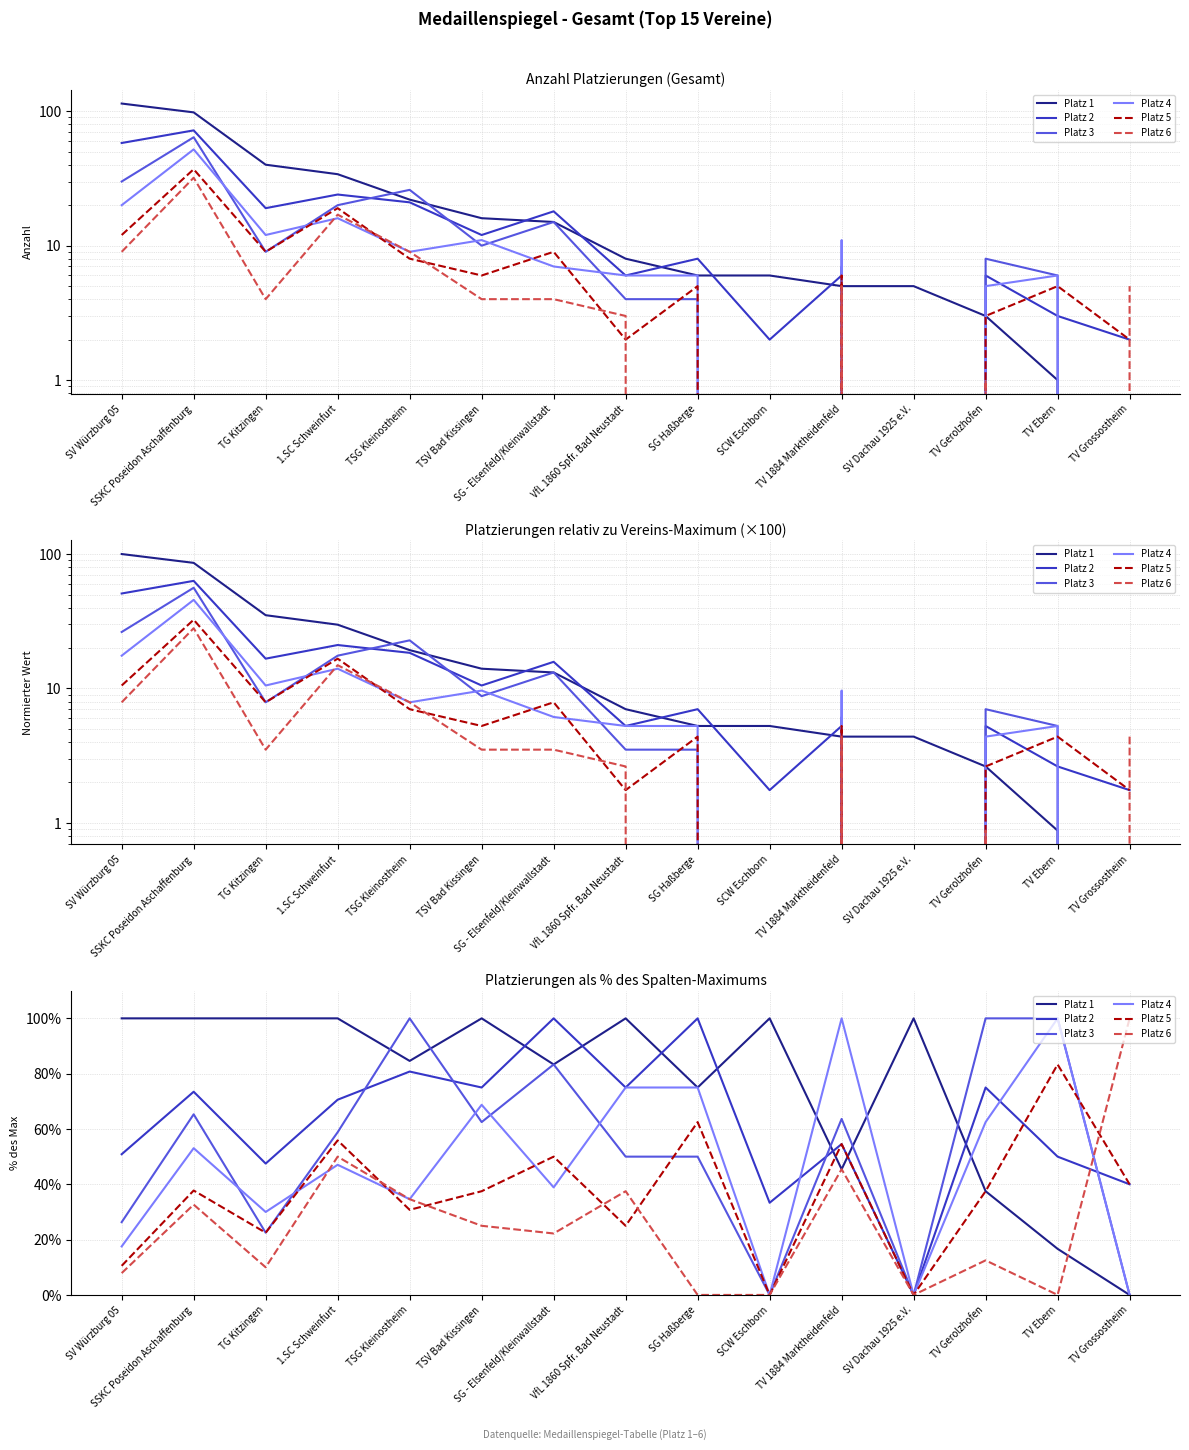

What is the difference between the second highest and second lowest values in the Platz 1 series?

83.3